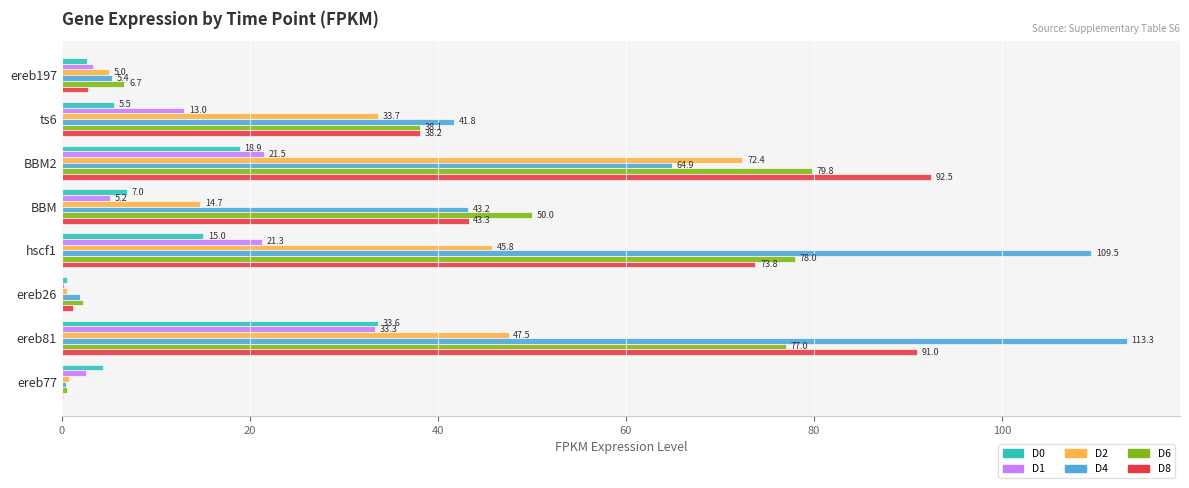

At which category does the chart reach its peak across all series?

ereb81